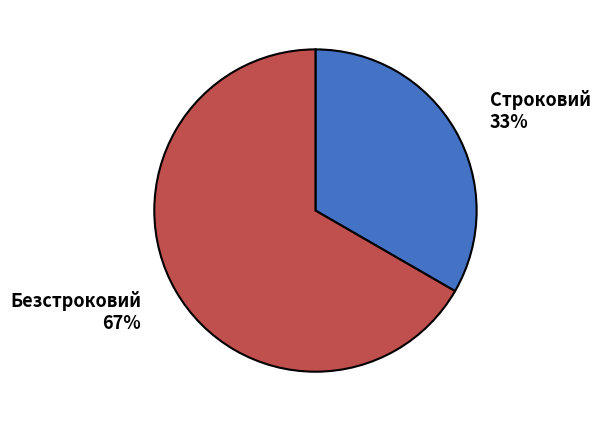

Approximately how many times larger is the value at Строковий compared to Безстроковий?

0.5